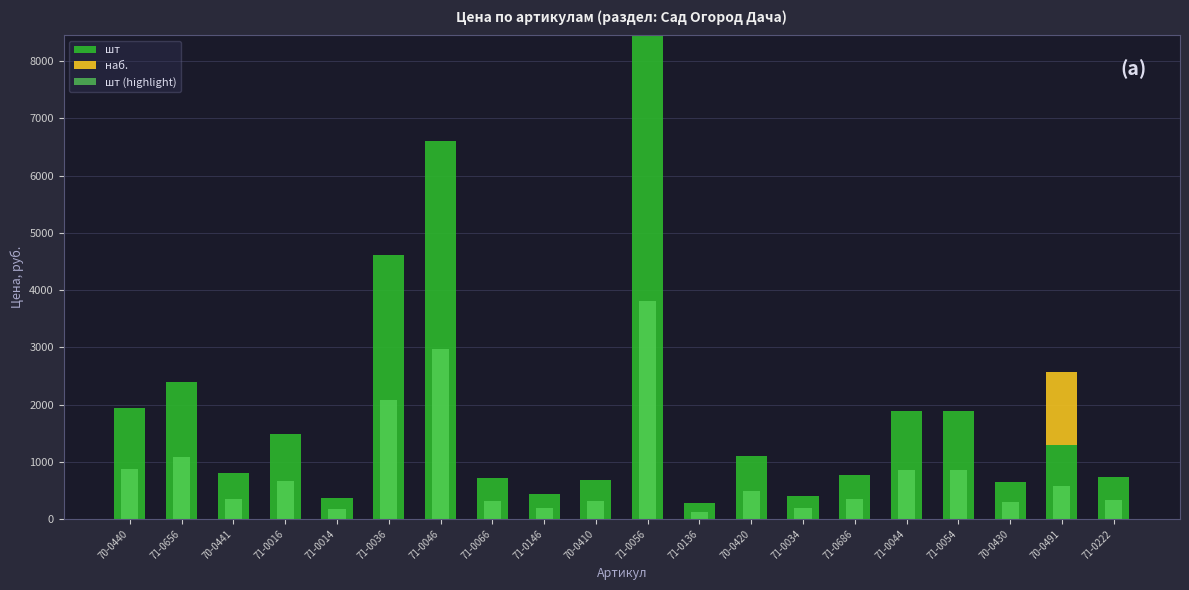

How many values in the шт (highlight) series are below 495?

10